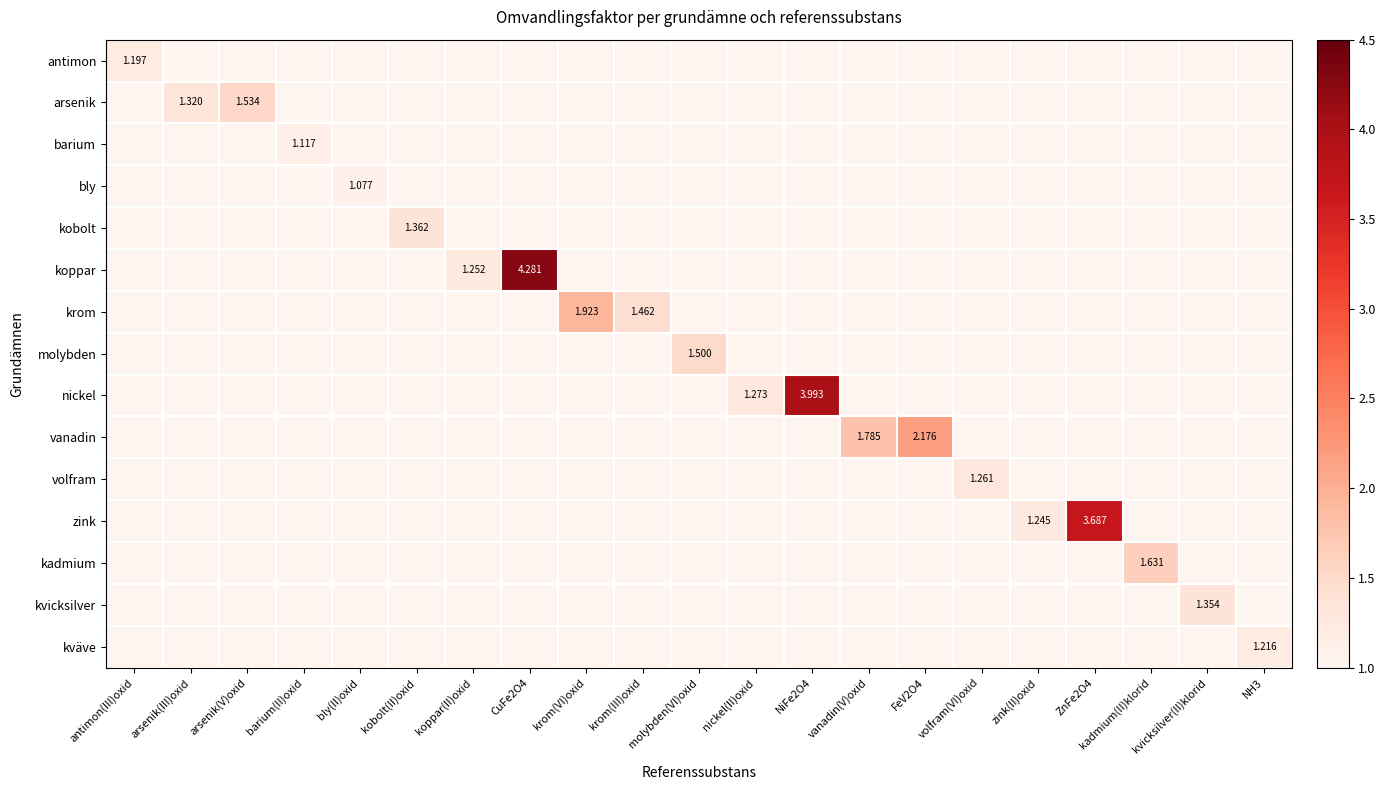

At which category does the chart reach its peak across all series?

CuFe2O4